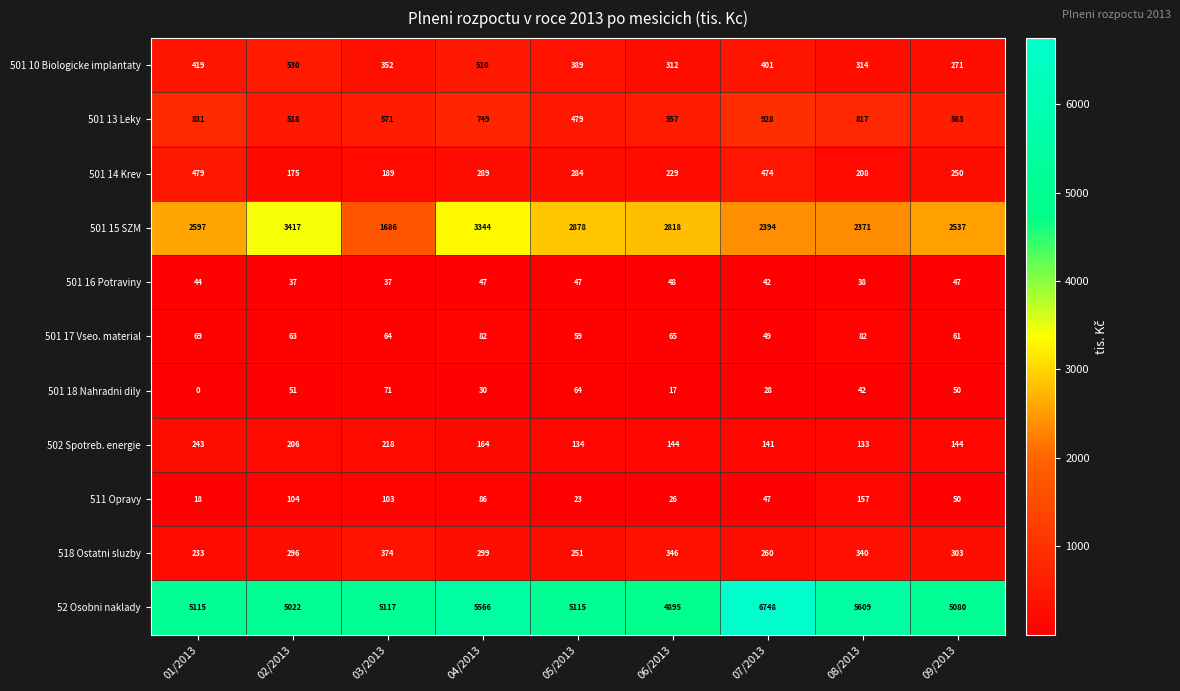

Read the 511 Opravy value at 09/2013, to the nearest 5.

50